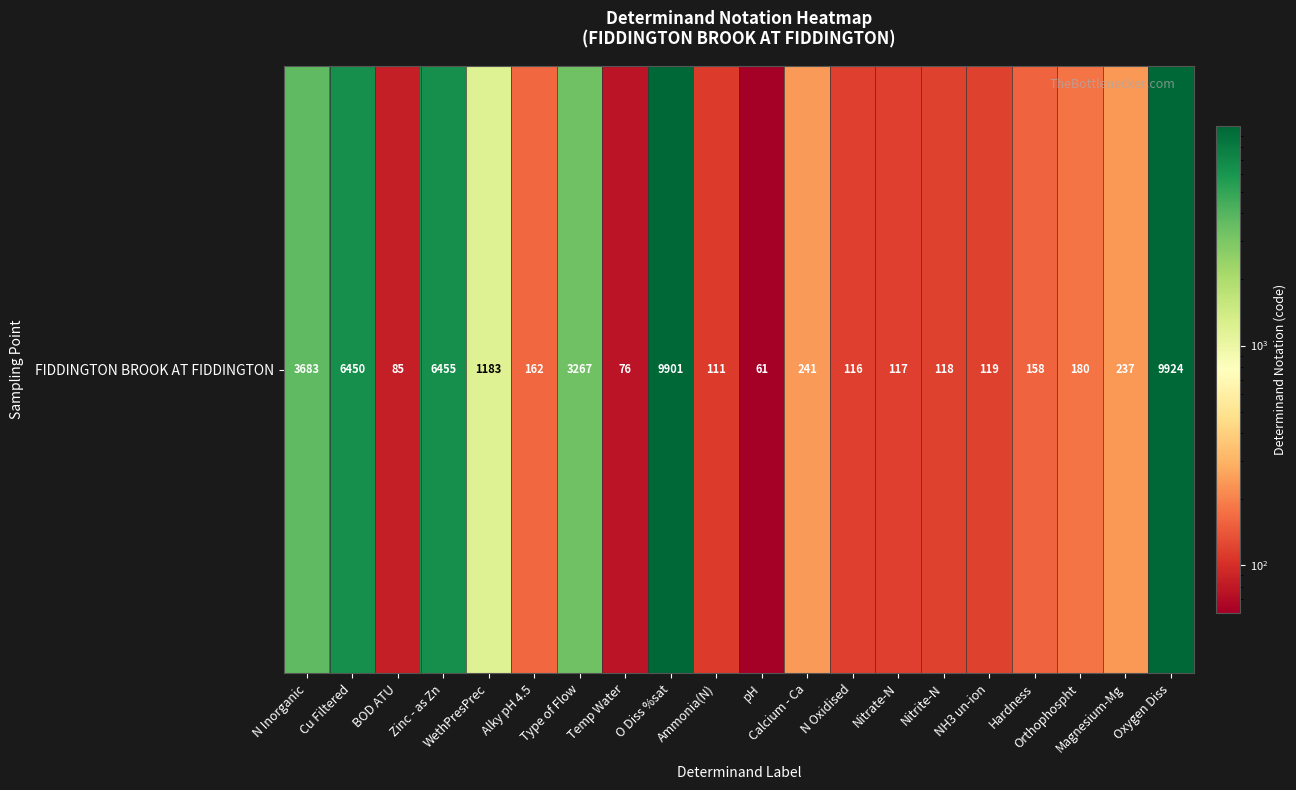

Reading right to left, extract all data points from this chart.

9924	237	180	158	119	118	117	116	241	61	111	9901	76	3267	162	1183	6455	85	6450	3683